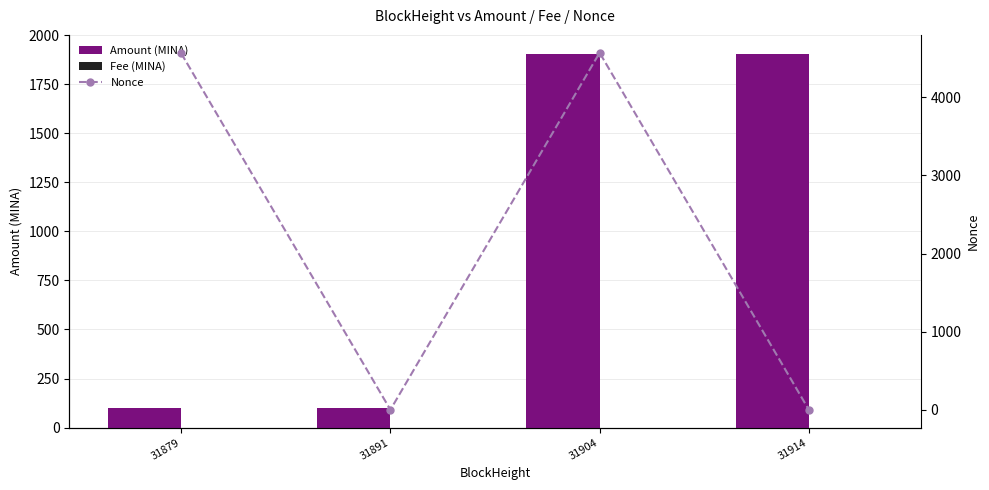

Reading left to right, extract all data points from this chart.

Amount (MINA): 100.0	99.0	1905.8	1905.8
Fee (MINA): 0.0	0.0	0.0	0.0
Nonce: 4563.0	0.0	4570.0	1.0